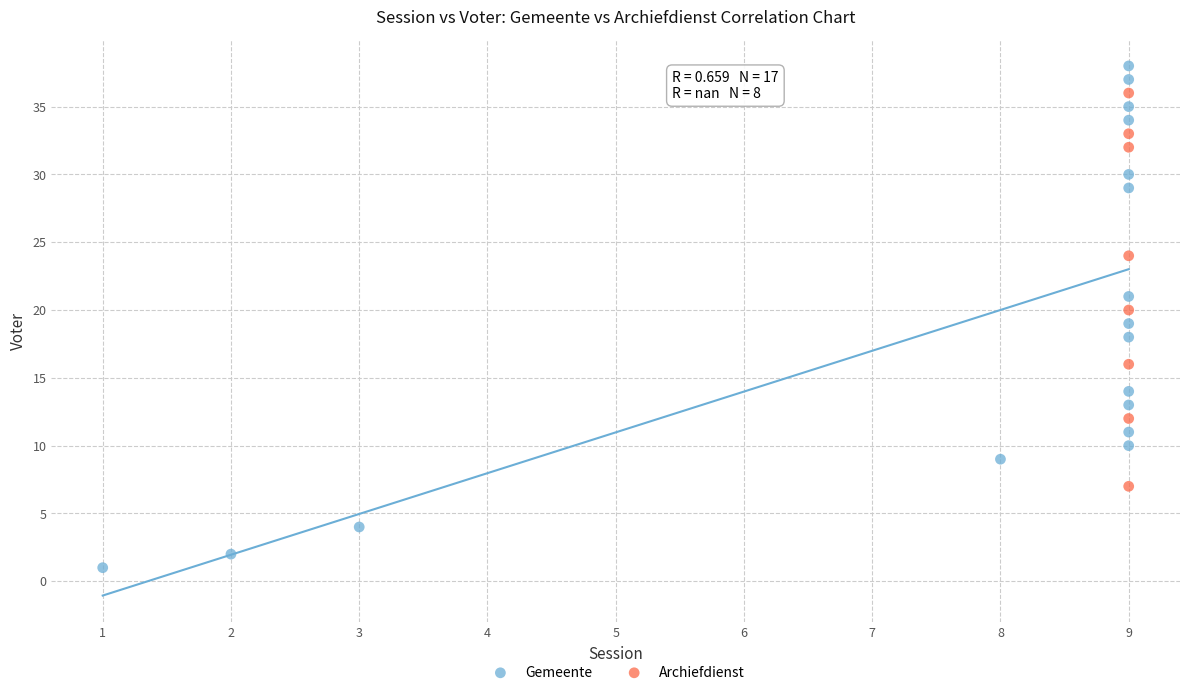

Which series contains the highest Y value?

Gemeente